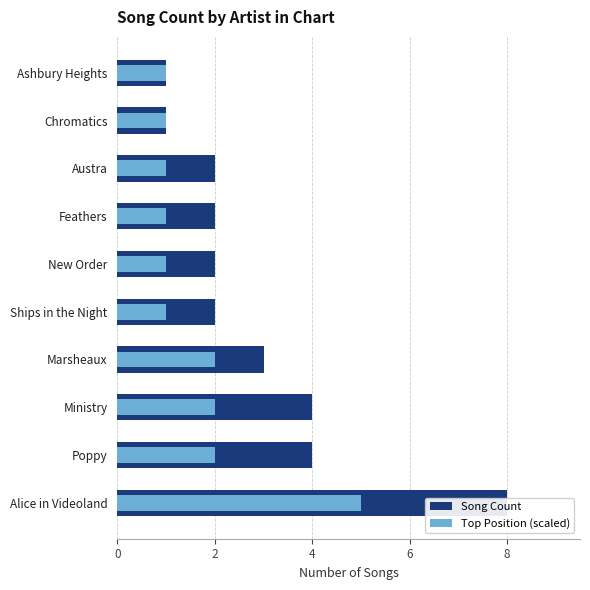

How many Song Count values are between 2 and 4?

7